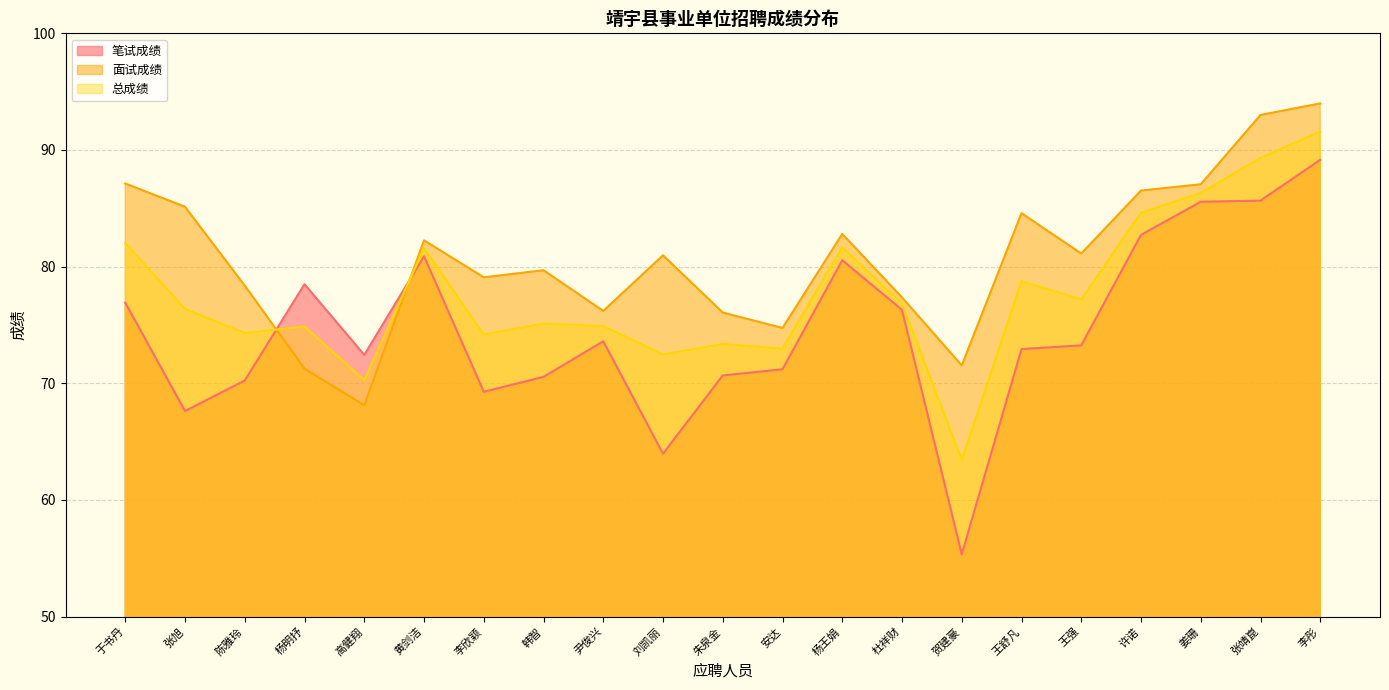

Rank the series by their average value, from highest to lowest.

面试成绩, 总成绩, 笔试成绩